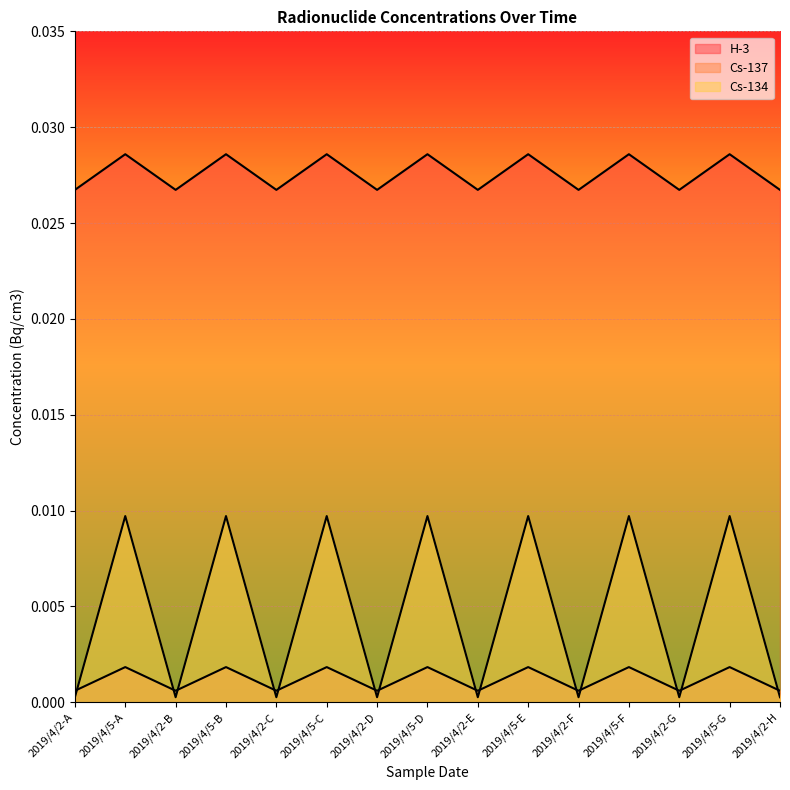

How many lines are shown in the chart?

3